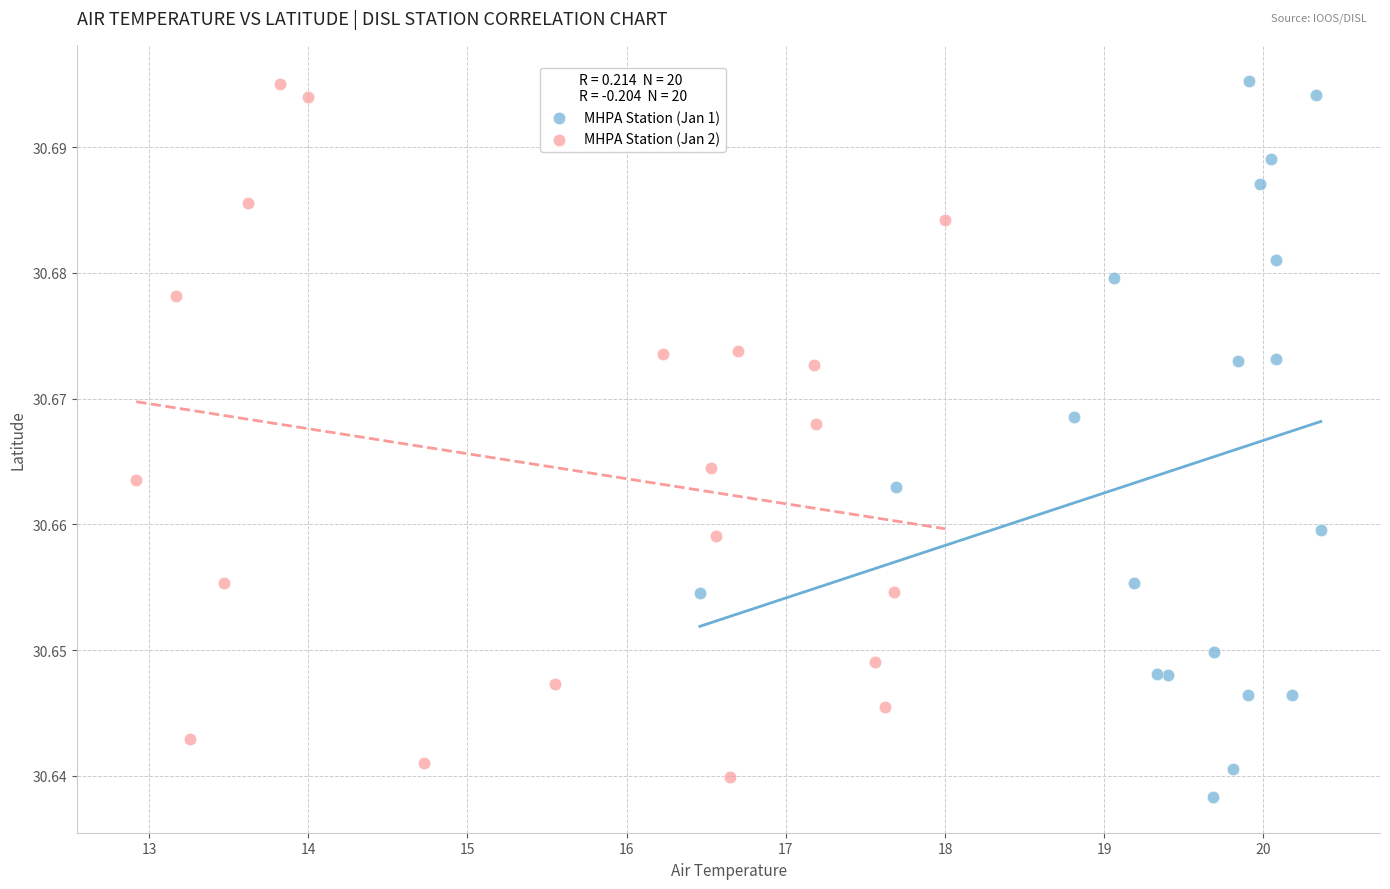

What are all the series names shown in the legend?

MHPA Station (Jan 1), MHPA Station (Jan 2)